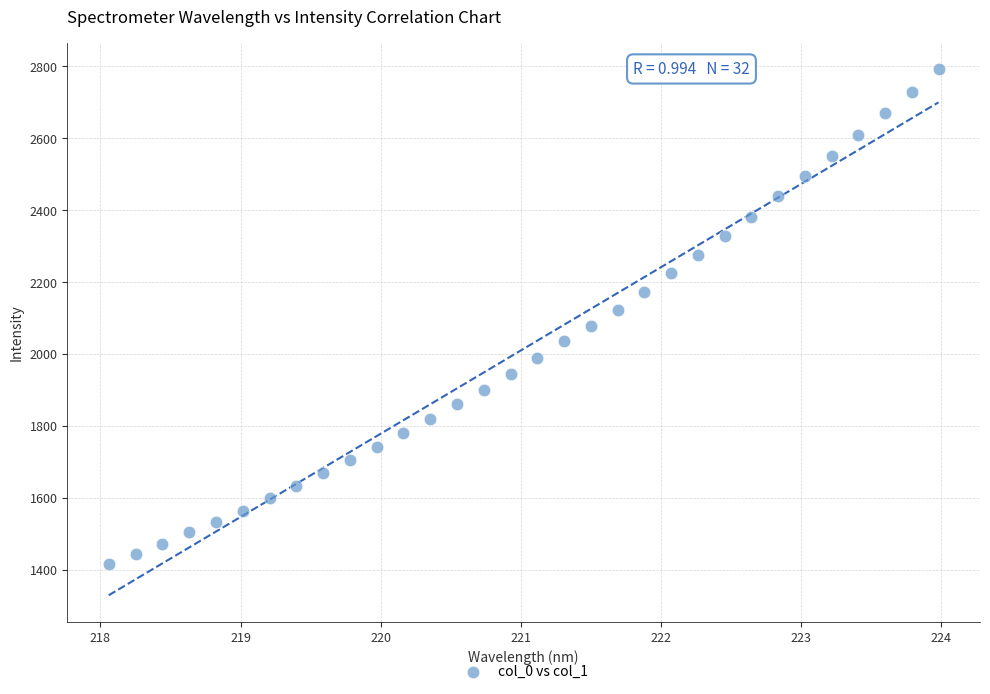

What is the range of Y values (max minus min)?

1375.0